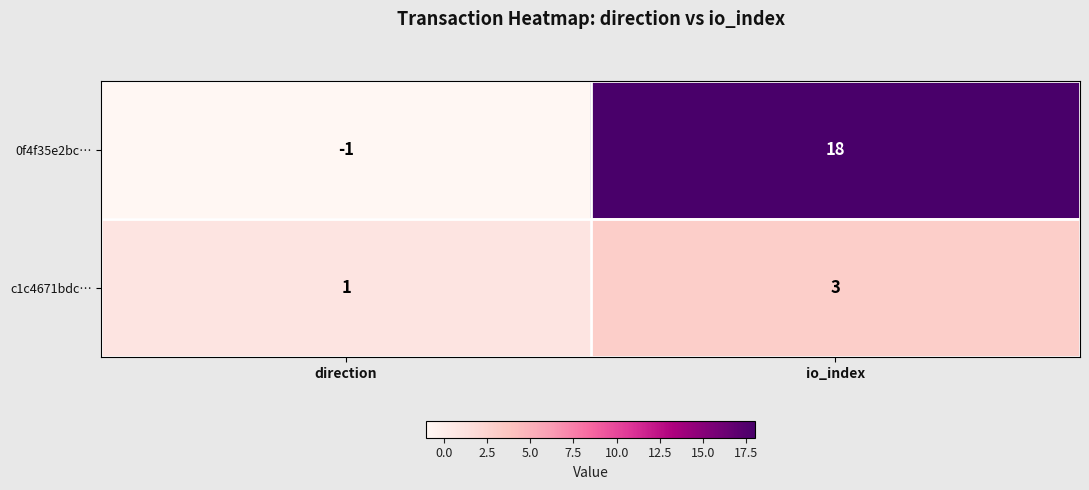

Which series has the largest total across all categories?

0f4f35e2bc…